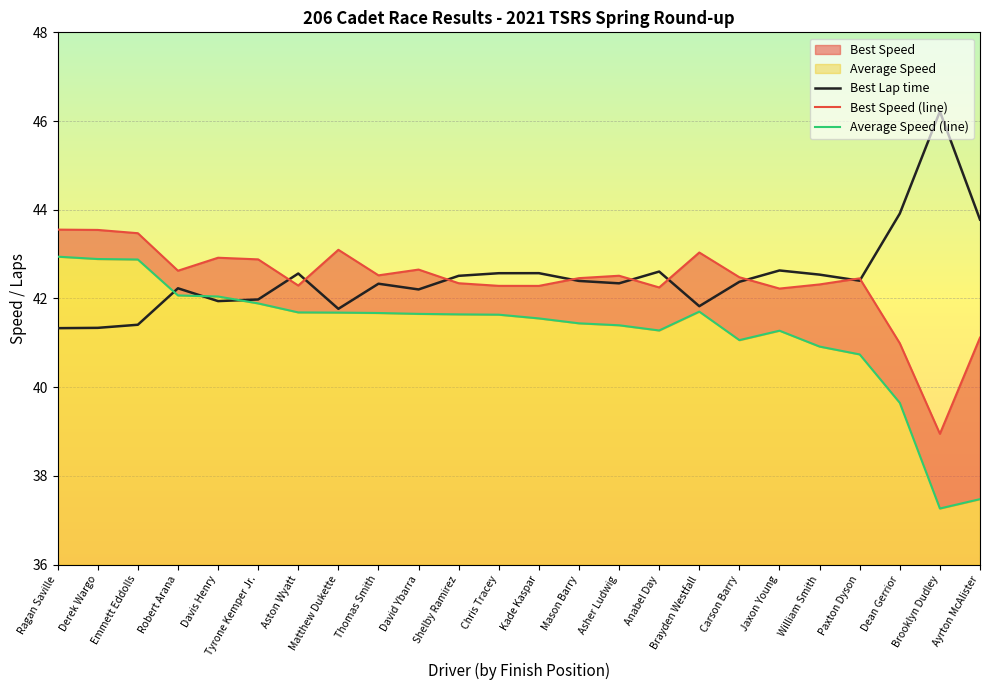

What is the value of the Best Lap time point at the 18th from the left?

42.4